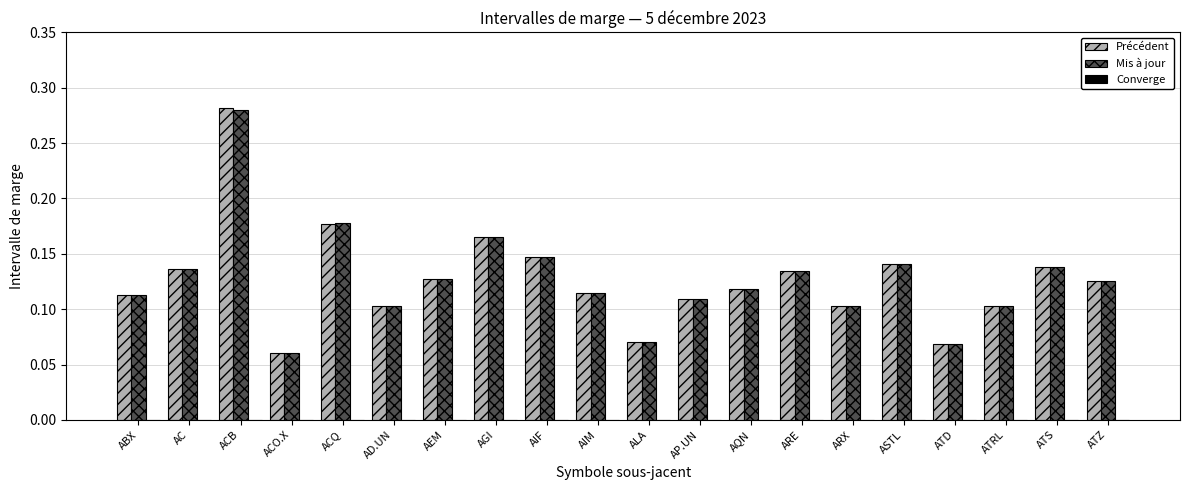

Is the value of Précédent at AQN greater than the value of Mis à jour at ATD?

Yes